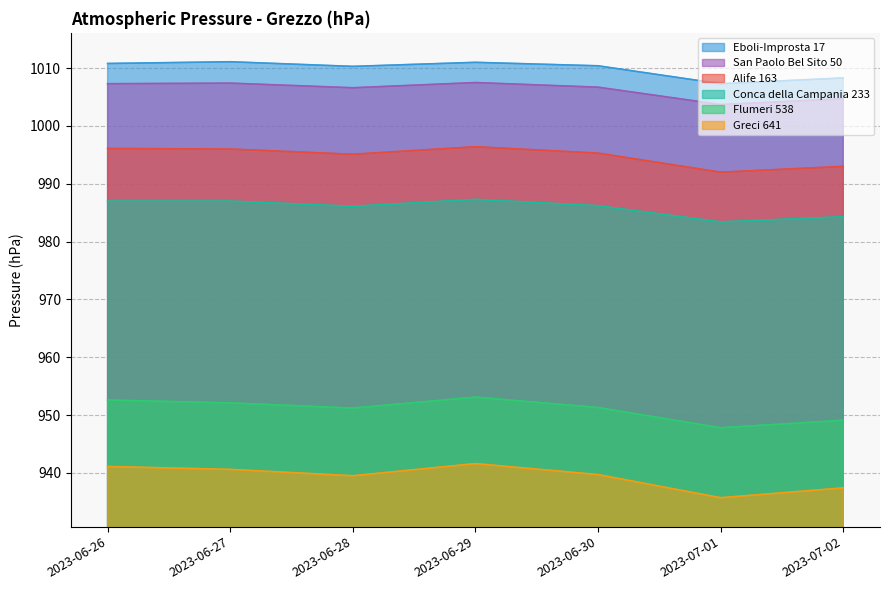

Where does the San Paolo Bel Sito 50 series first go above 1006?

2023-06-26